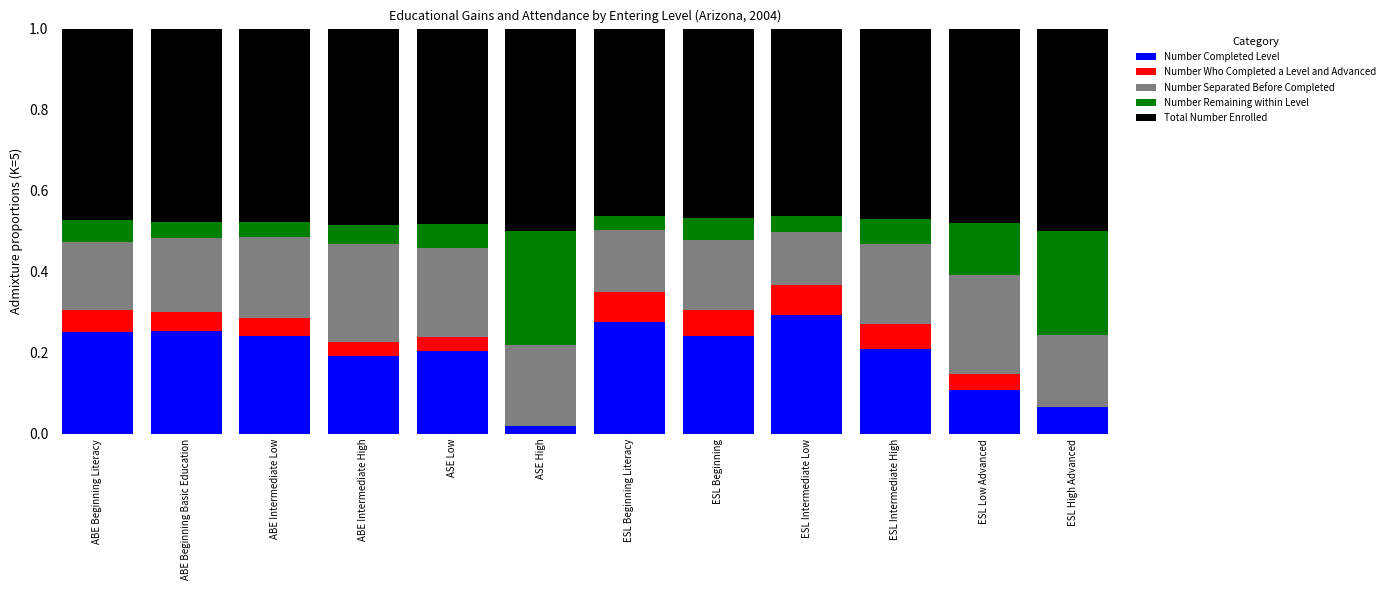

What are all the series names shown in the legend?

Number Completed Level, Number Who Completed a Level and Advanced, Number Separated Before Completed, Number Remaining within Level, Total Number Enrolled